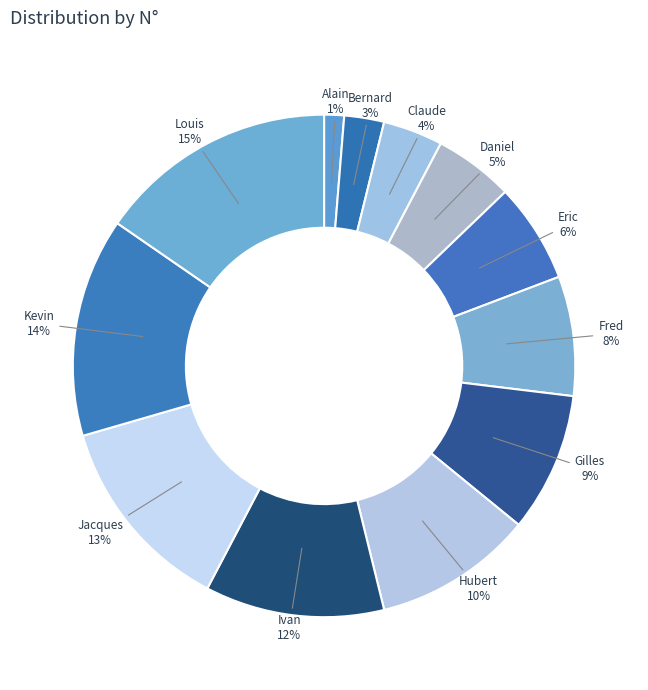

Count the number of slices in the pie.

12